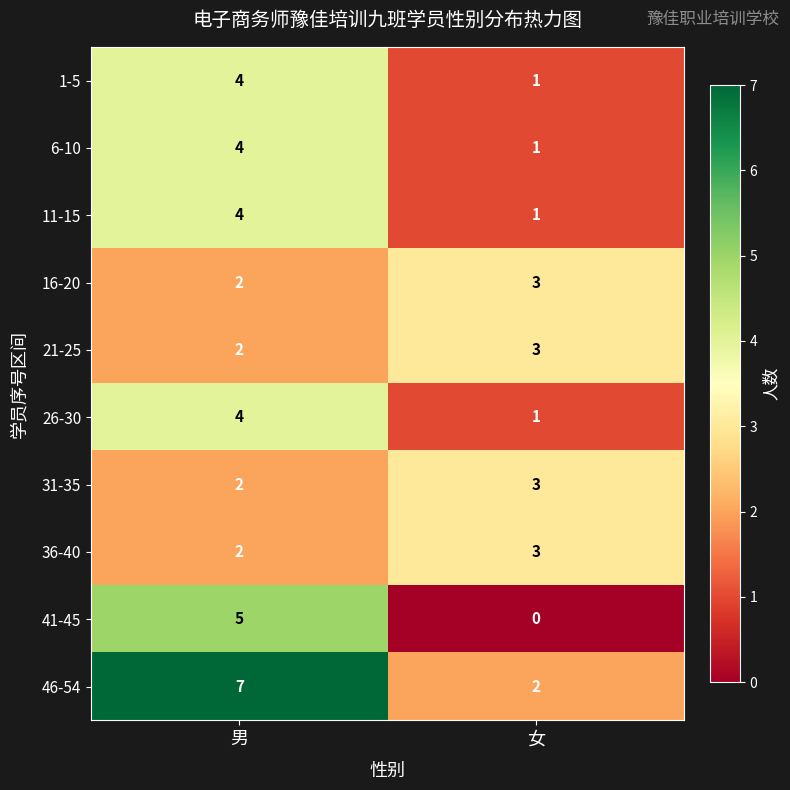

What is the sum of the 46-54 values at 女 and 男?

9